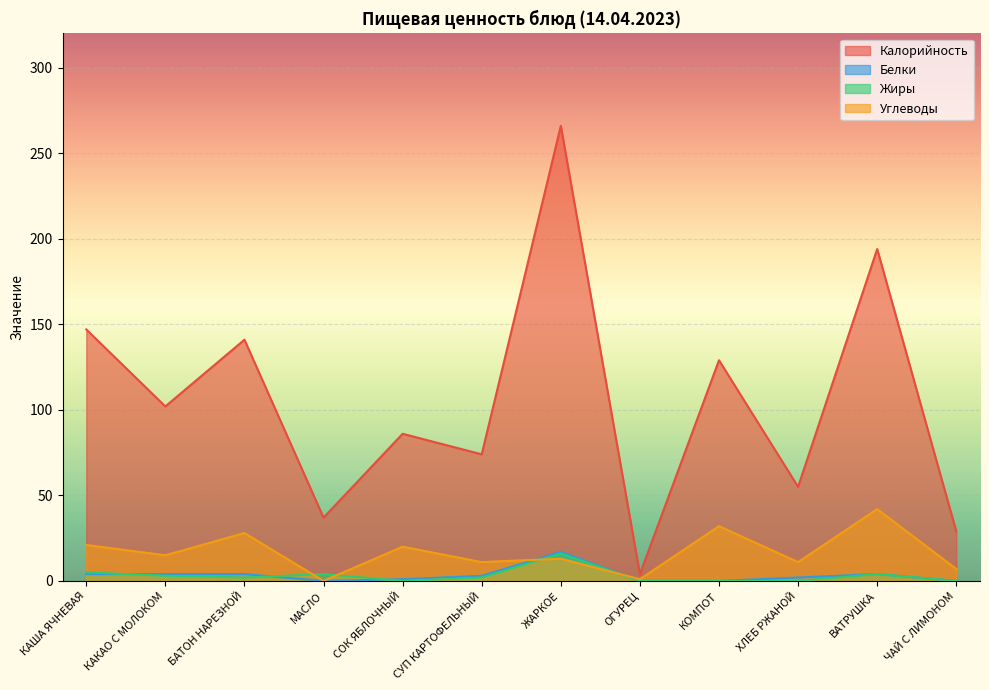

In Углеводы, how many points are lower than both neighbors (excluding endpoints)?

5